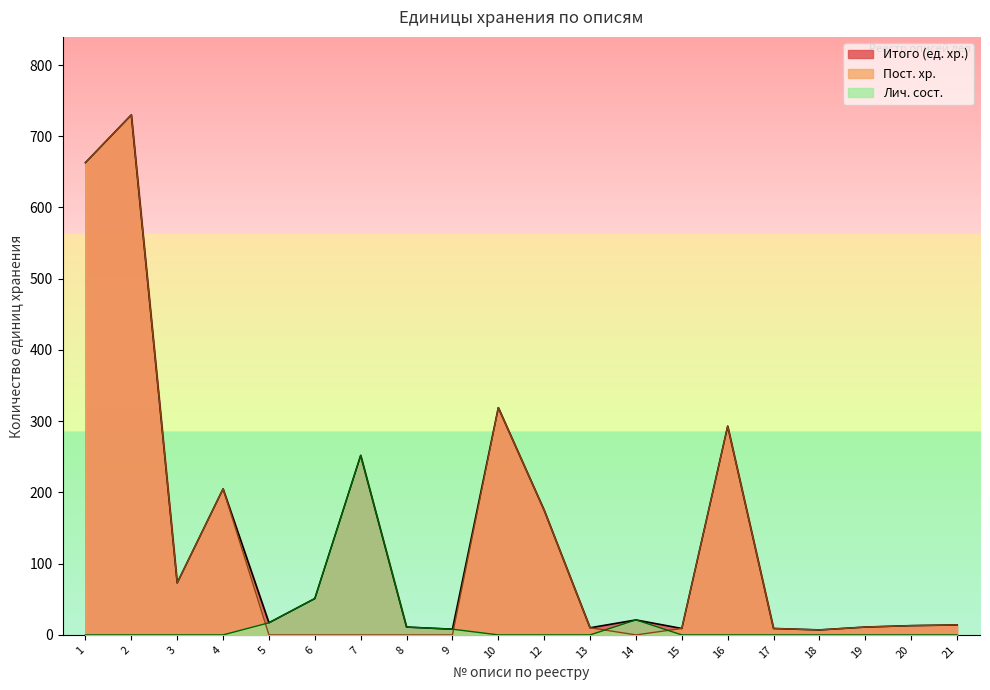

At which label is Итого (ед. хр.) closest to 368?

10